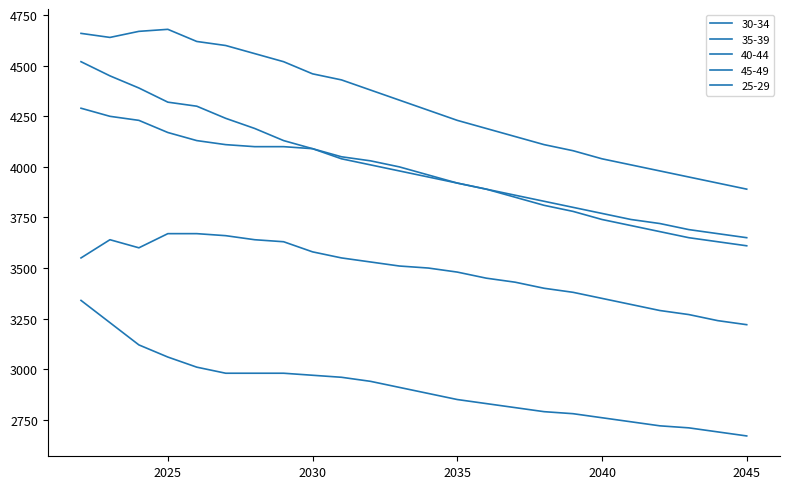

At which label does 45-49 first exceed 3510?

2022